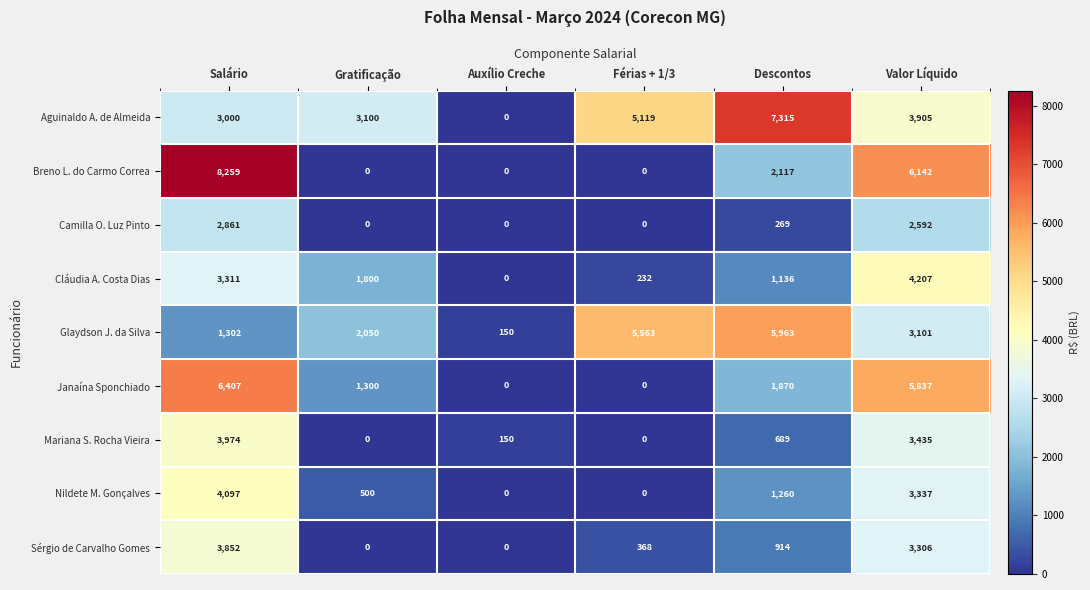

Which category has the highest value in the Sérgio de Carvalho Gomes series?

Salário